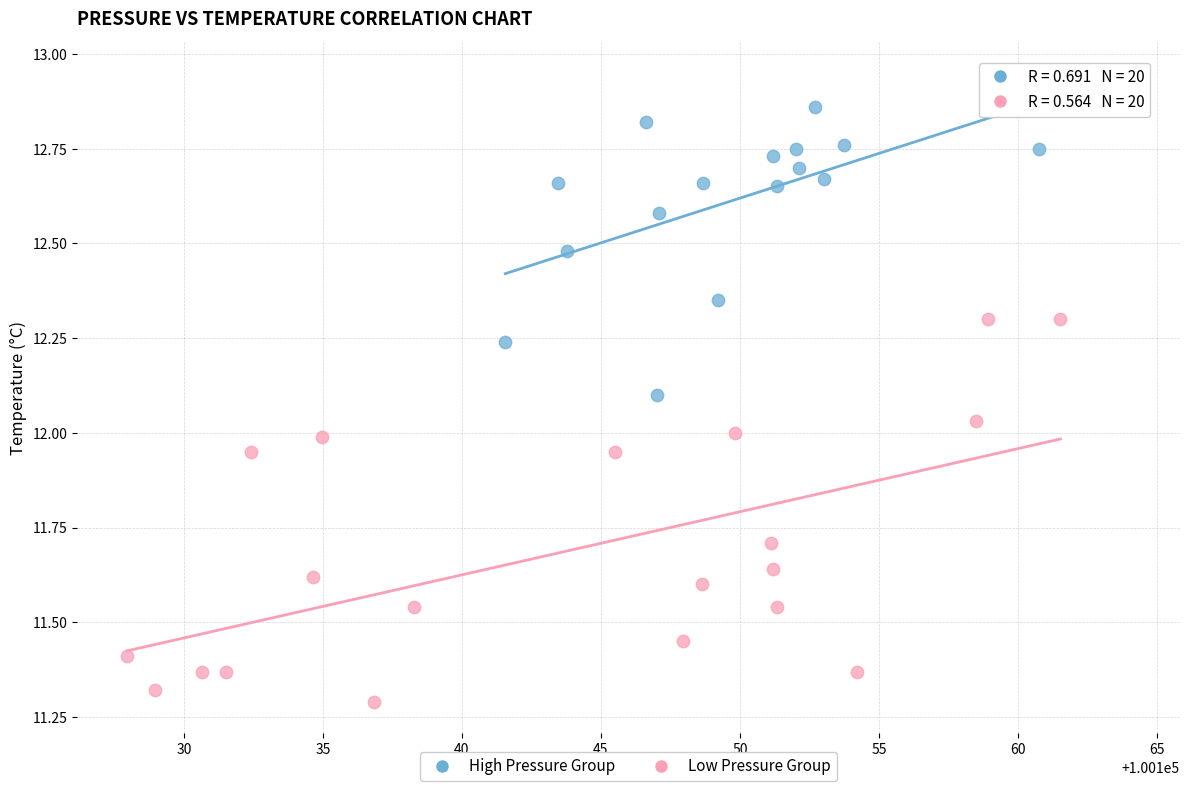

Which series has the largest Y range (max minus min)?

Low Pressure Group